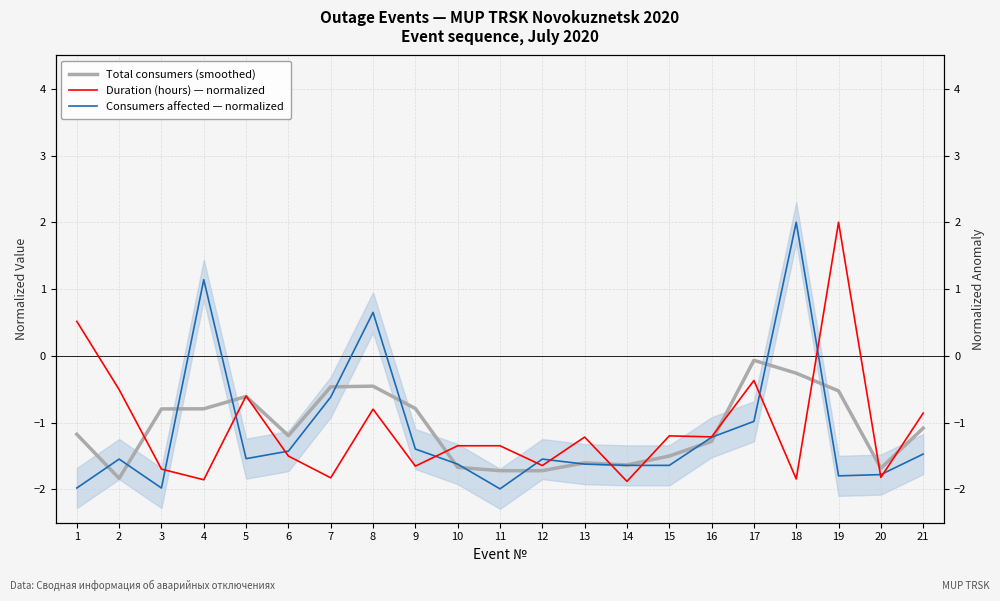

How many times do Duration (hours) — normalized and Total consumers (smoothed) cross each other?

10